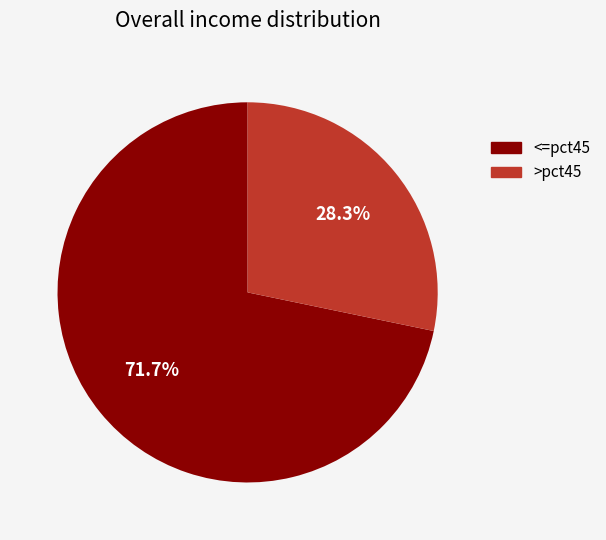

How much of the chart is everything except >pct45?

71.7%